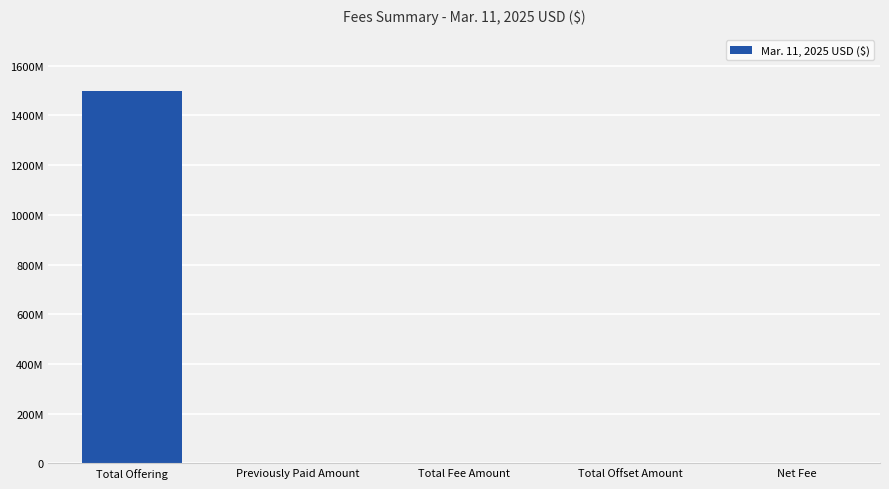

At which category does the chart reach its minimum across all series?

Previously Paid Amount